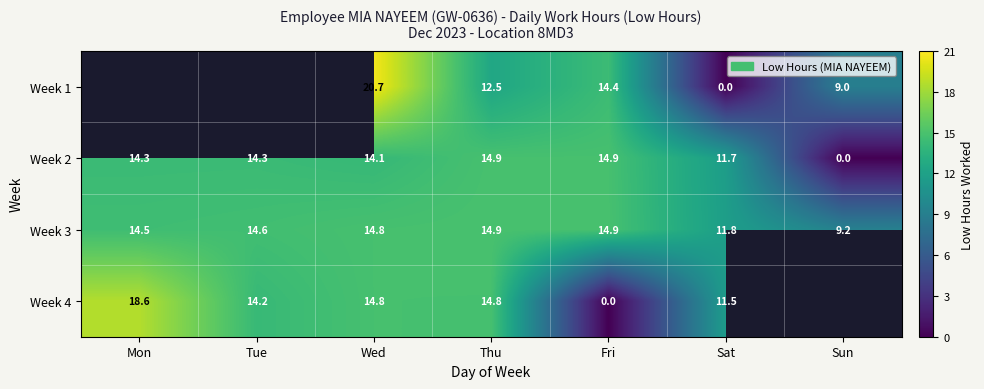

How many values in the Week 2 series exceed 14?

5